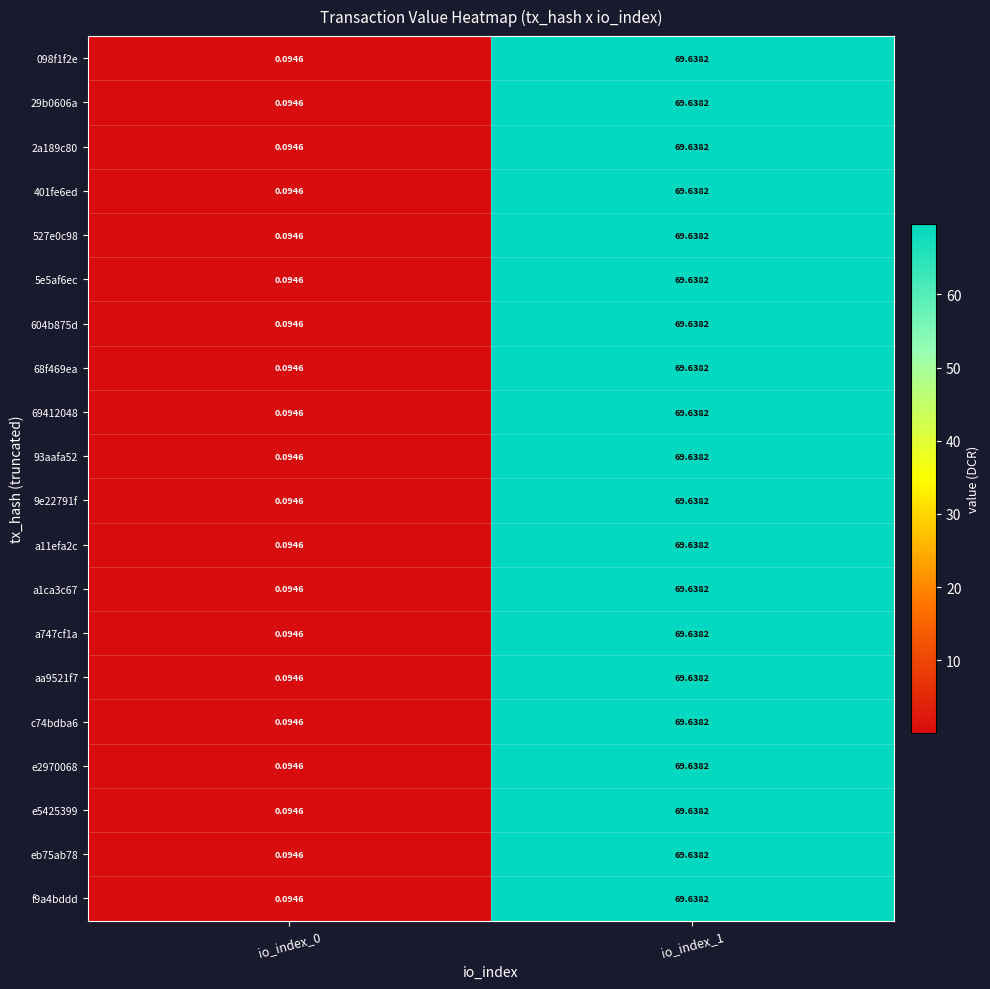

Is the value of f9a4bddd at io_index_0 greater than the value of 9e22791f at io_index_1?

No